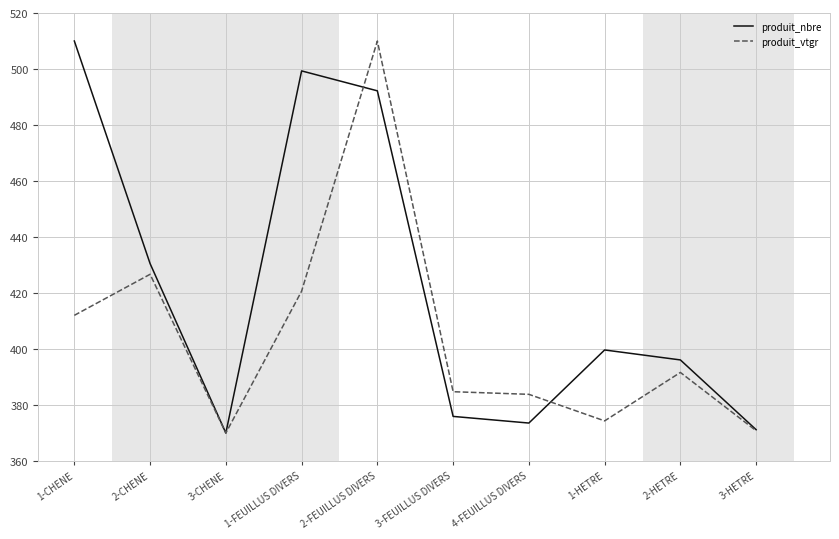

What position from the right is 3-FEUILLUS DIVERS?

5